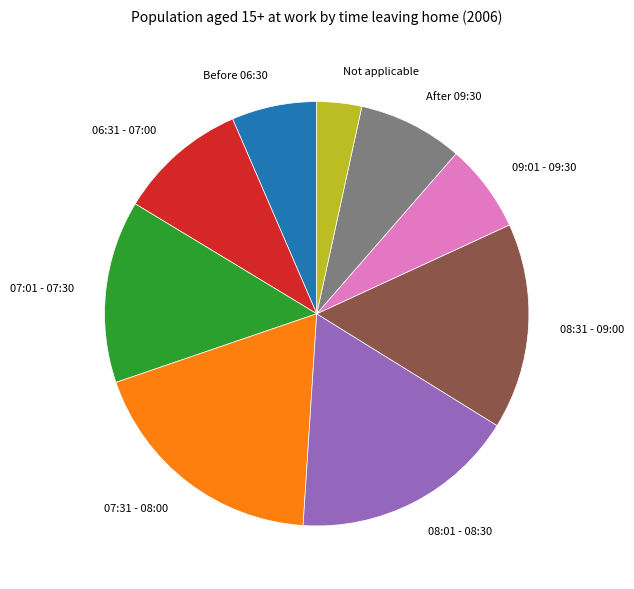

Count the number of slices in the pie.

9